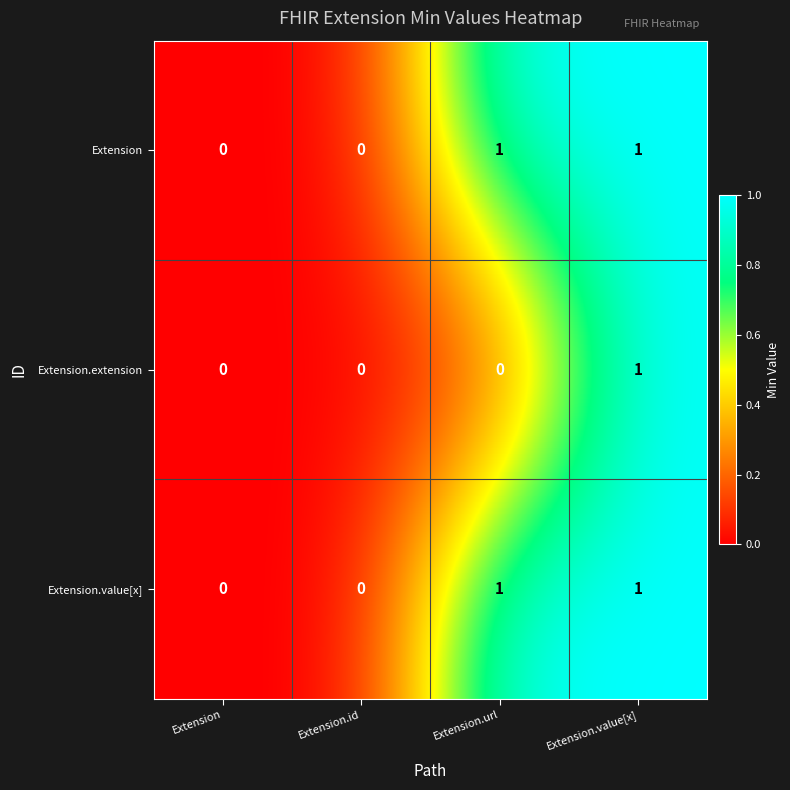

At which category is the sum across all series the highest?

Extension.value[x]